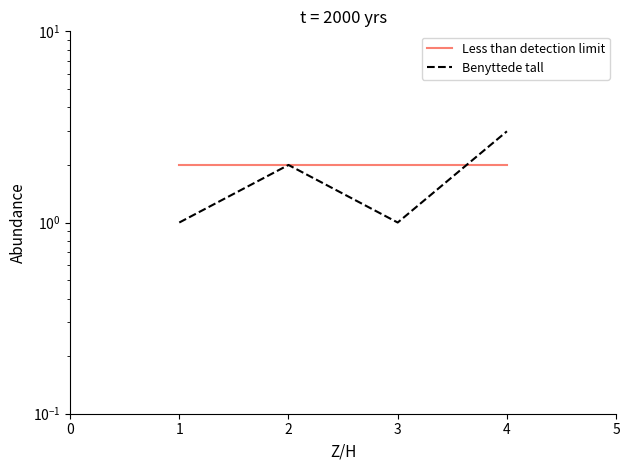

What is the sum of all Less than detection limit values?

8